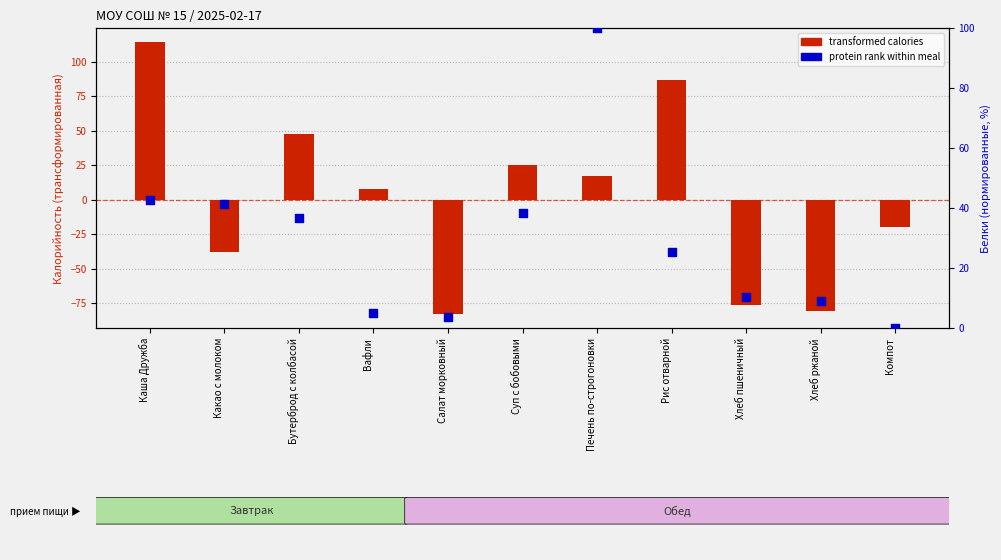

What is the total value across all series at Какао с молоком?

3.7